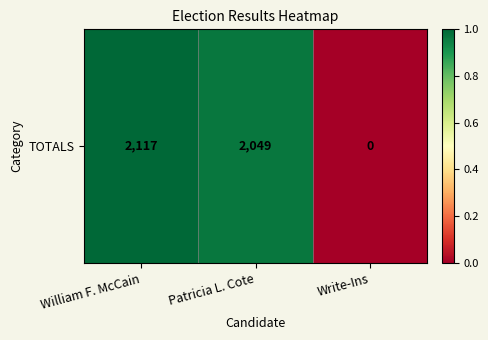

Rank the categories by value from lowest to highest.

Write-Ins, Patricia L. Cote, William F. McCain